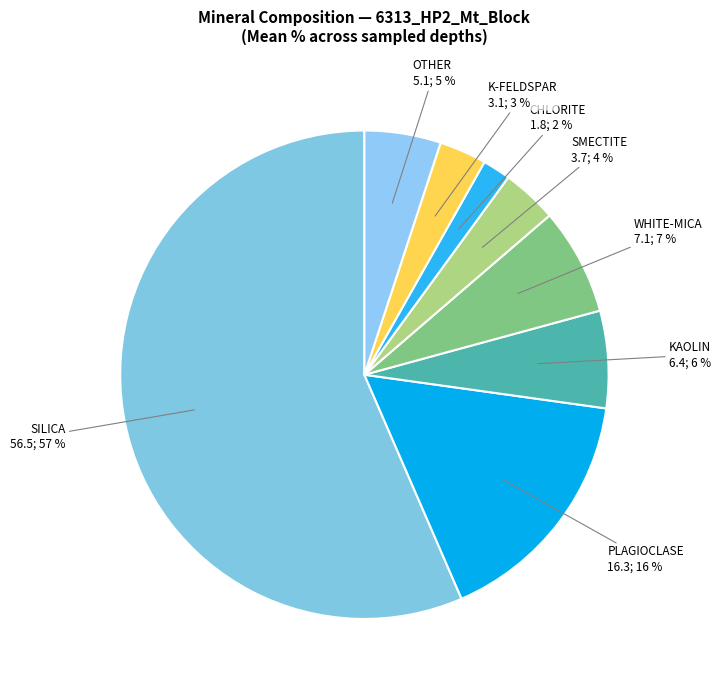

Which slice is the smallest?

CHLORITE